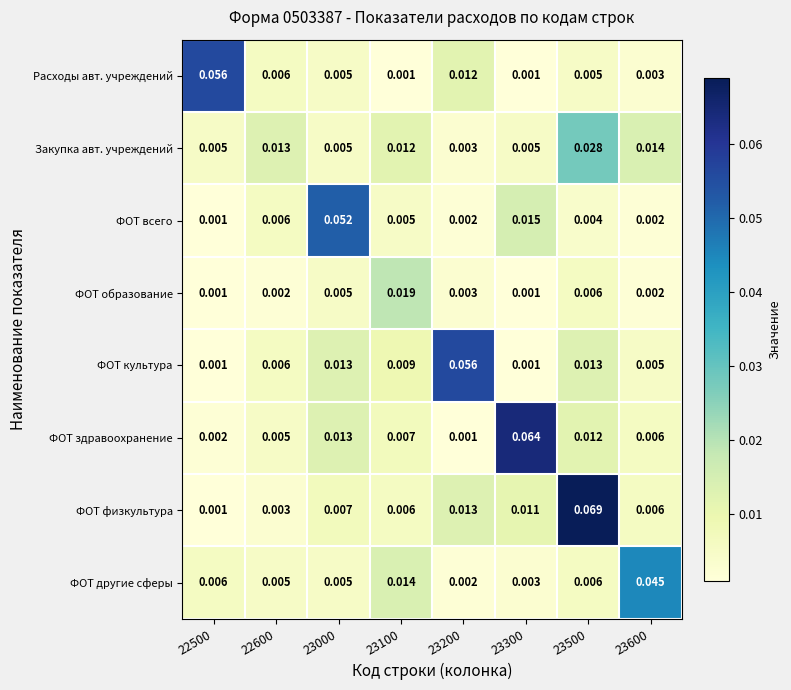

Is the value of ФОТ образование at 23500 greater than the value of Расходы авт. учреждений at 23300?

Yes